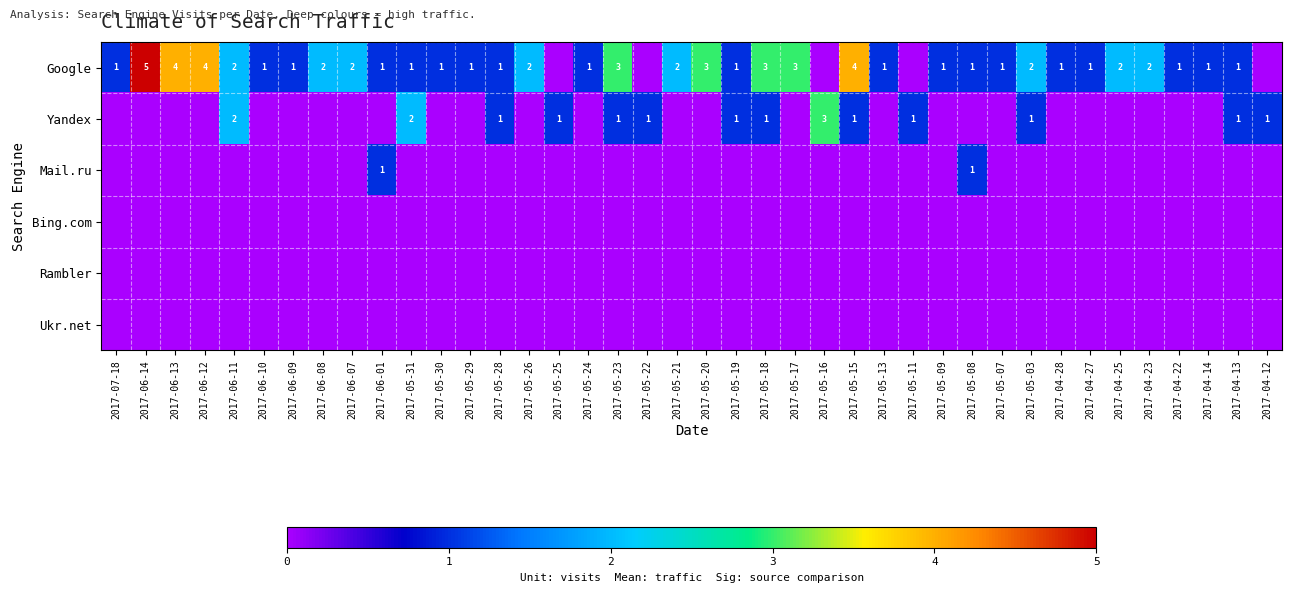

Which category has the highest value across all series?

2017-06-14